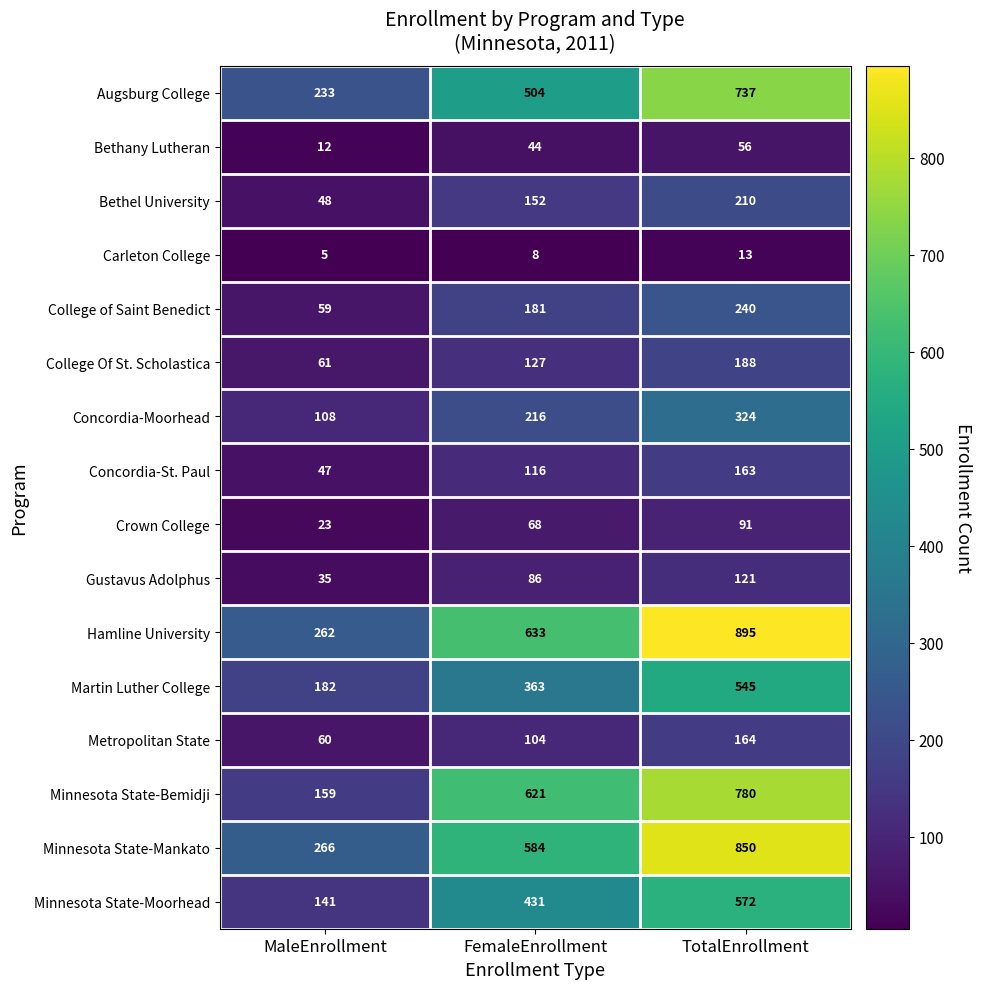

What is the total value across all series at TotalEnrollment?

5949